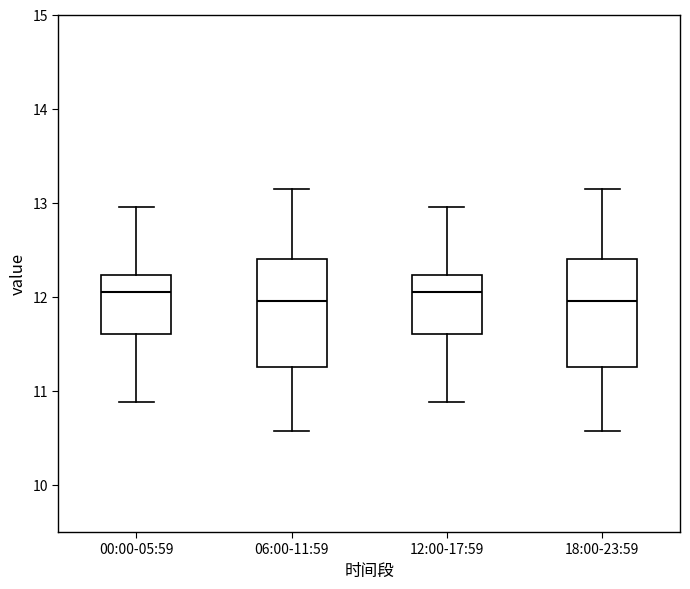

Where is the lower edge of the box for 18:00-23:59 on the y-axis? The values are not printed on the chart, so give them approximately, as read against the axis.

11.3